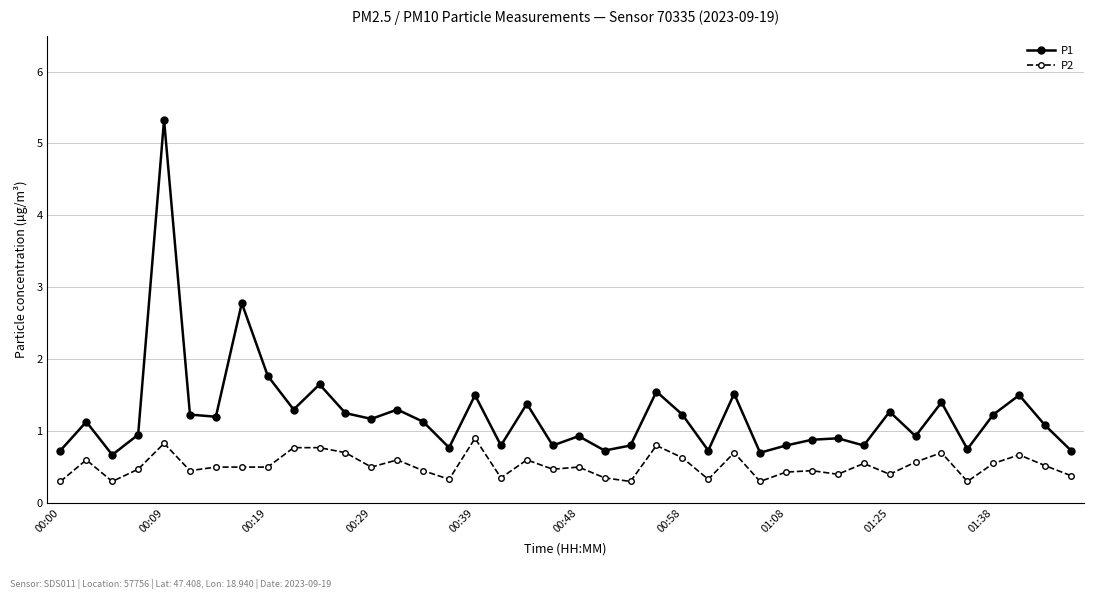

True or false: P1 has more than 0 points higher than both neighbors.

True